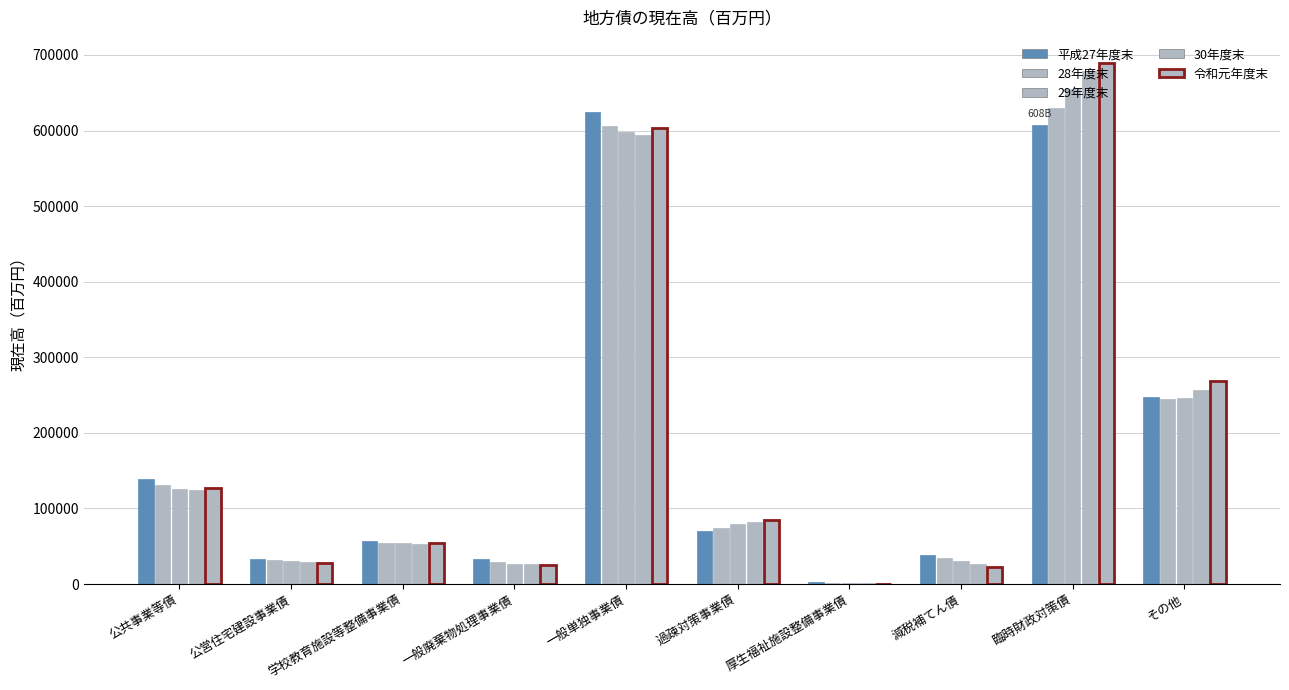

Does the chart contain stacked bars?

No